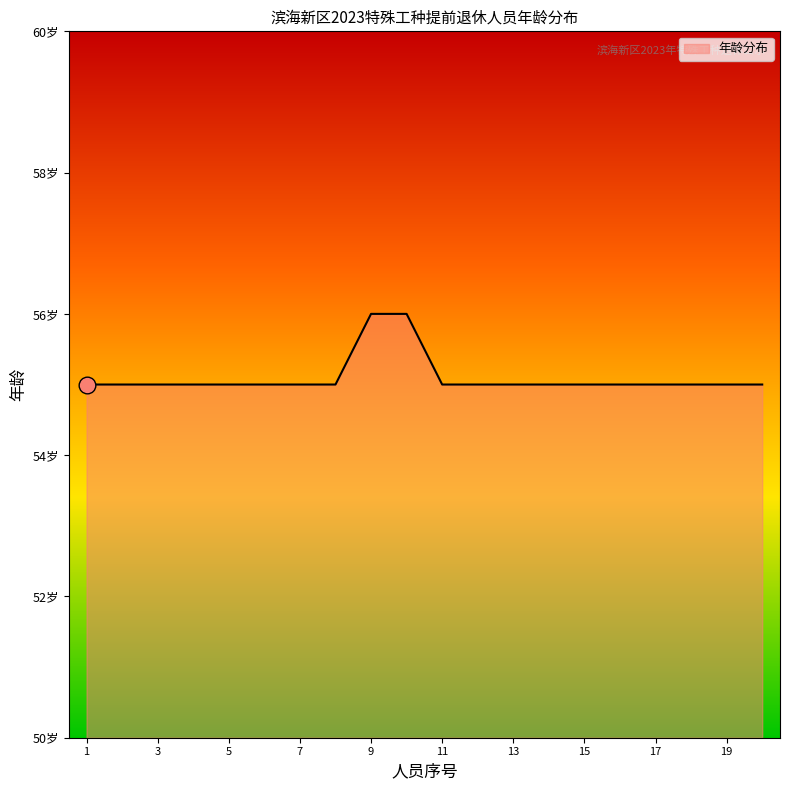

What is the minimum value shown in the chart?

55